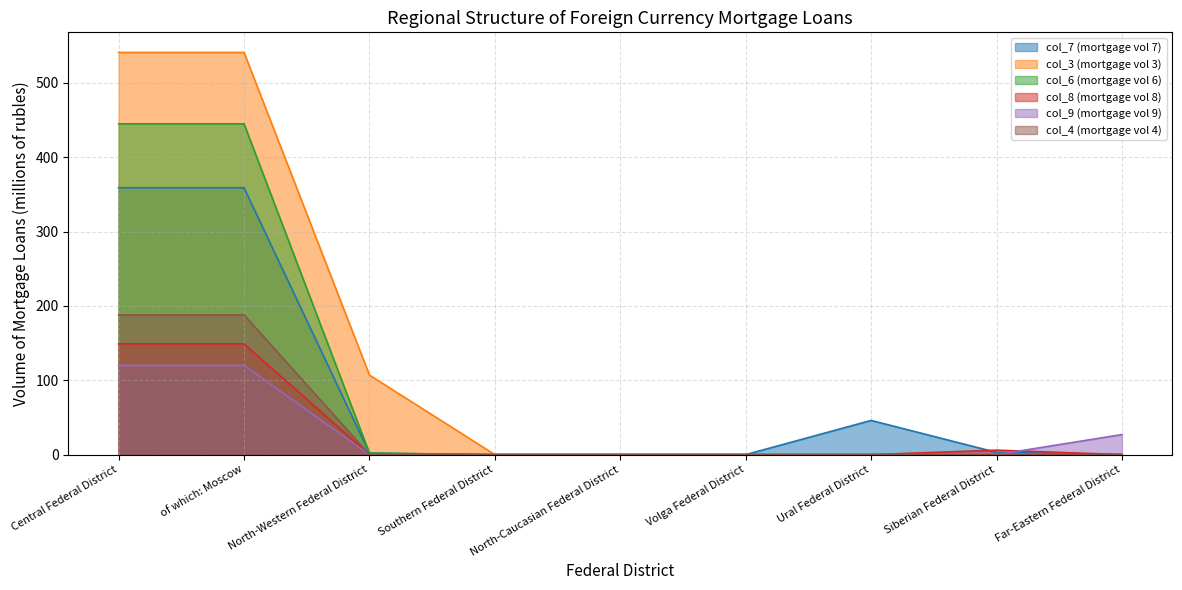

At Central Federal District, list the series in order from largest to smallest.

col_3 (mortgage vol 3), col_6 (mortgage vol 6), col_7 (mortgage vol 7), col_4 (mortgage vol 4), col_8 (mortgage vol 8), col_9 (mortgage vol 9)